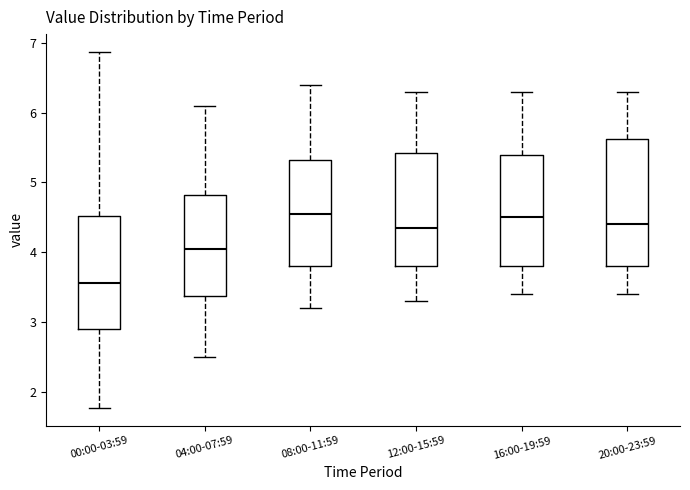

Where does the upper whisker of the box for 00:00-03:59 end on the y-axis? The values are not printed on the chart, so give them approximately, as read against the axis.

6.9